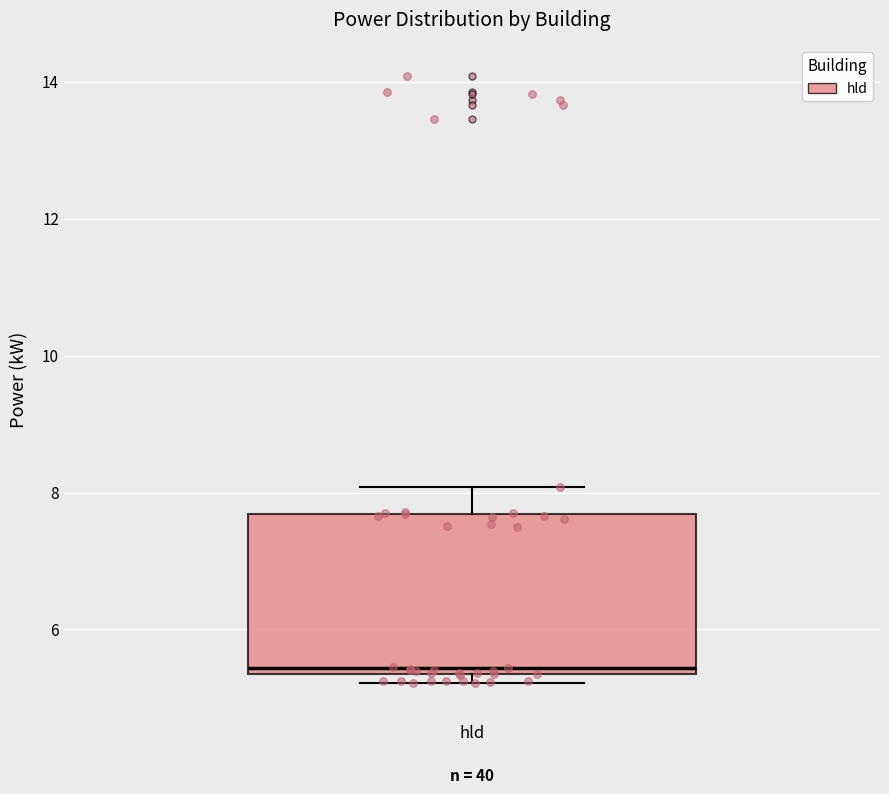

Transcribe this box plot: give where the median line is, the range the box spans, and where the two whiskers end, as read against the y-axis. The values are not printed on the chart, so give them approximately, as read against the axis.

median 5.4 (just above the box's lower edge), box 5.4 to 7.6, whiskers 5.2 to 8.0